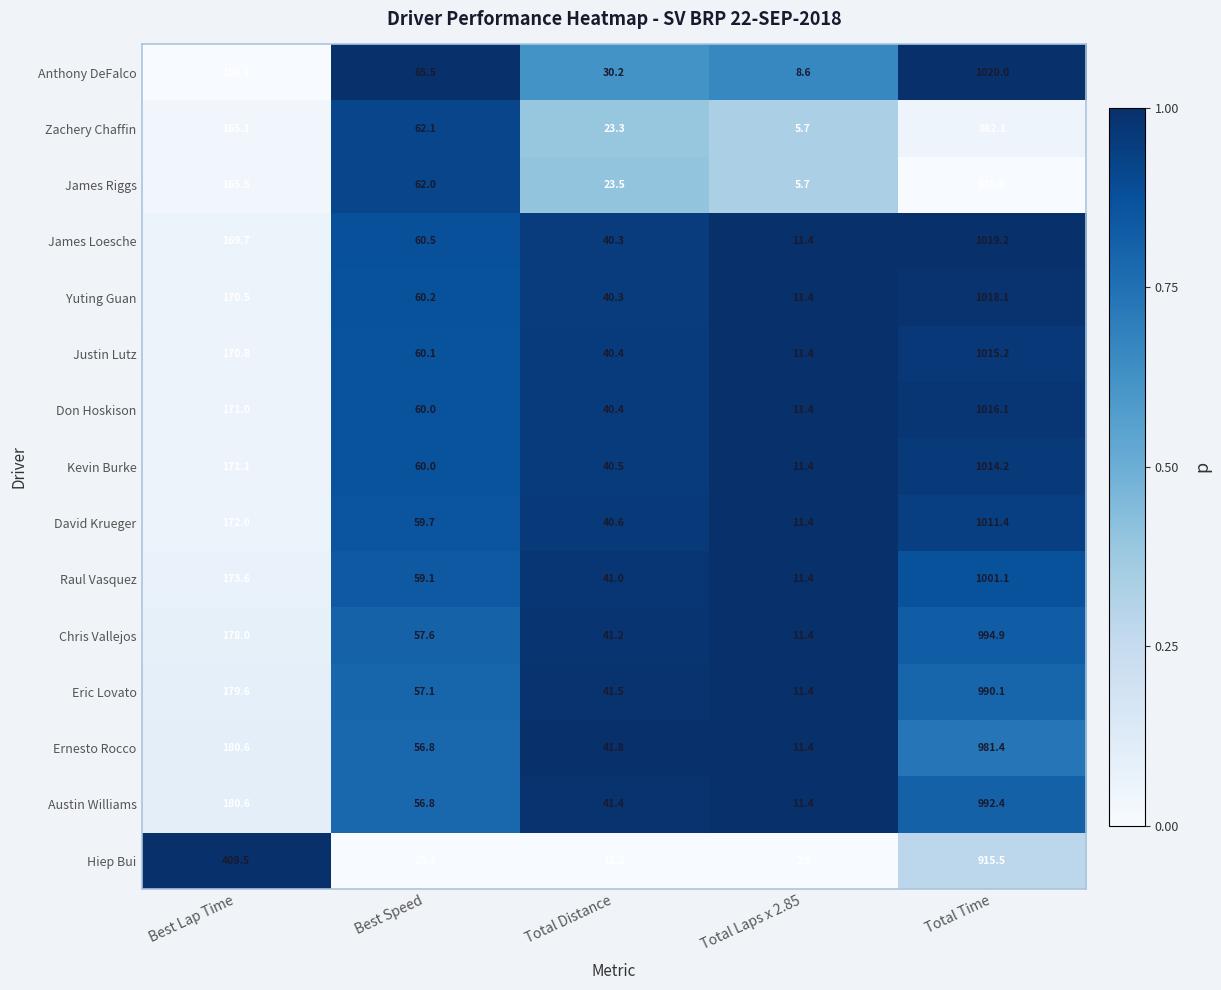

List the labels in order of James Loesche value, largest first.

Total Time, Best Lap Time, Best Speed, Total Distance, Total Laps x 2.85